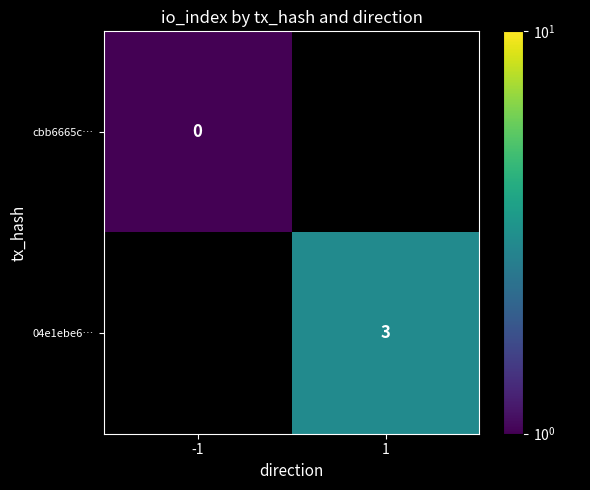

The 04e1ebe6… series shows 5.1 at 1. True or false?

False